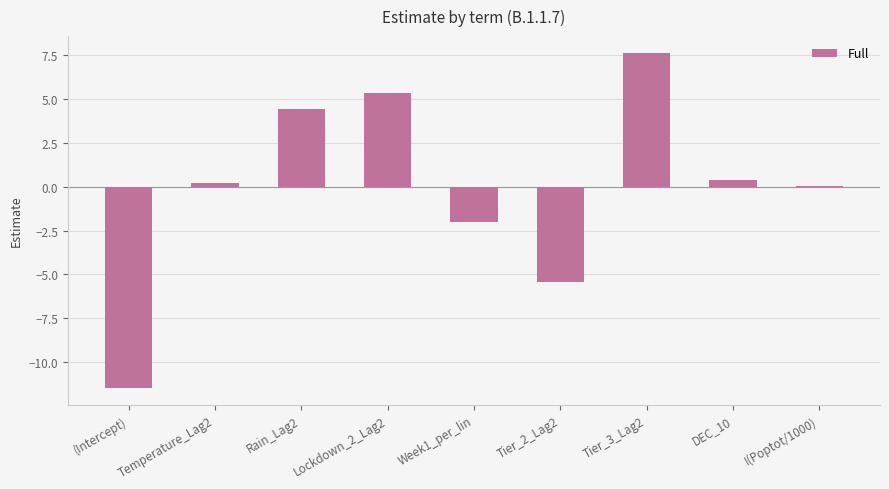

True or false: the data shows -2.0 at Week1_per_lin.

True